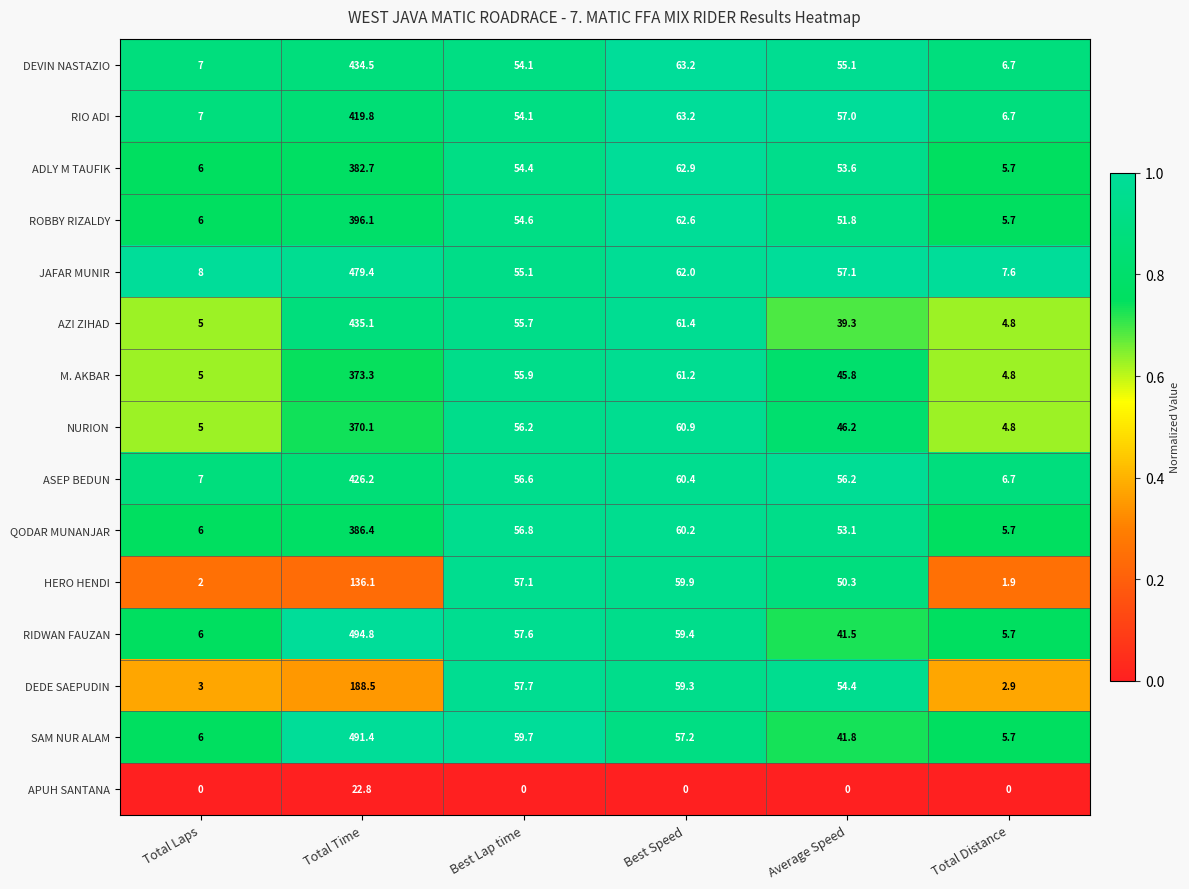

What is the difference between the highest and lowest values at Total Laps?

8.0